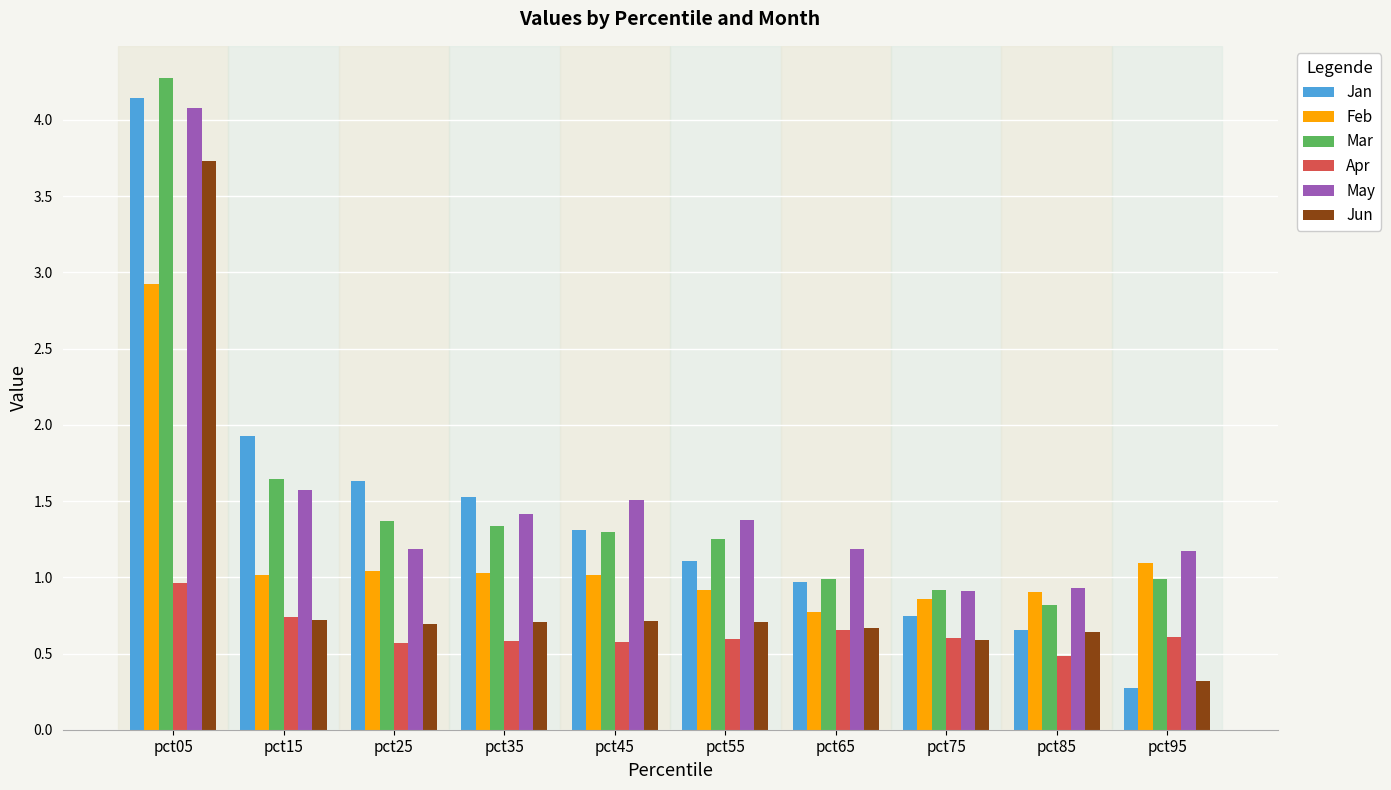

True or false: Apr has a value of 1.3 at pct15.

False